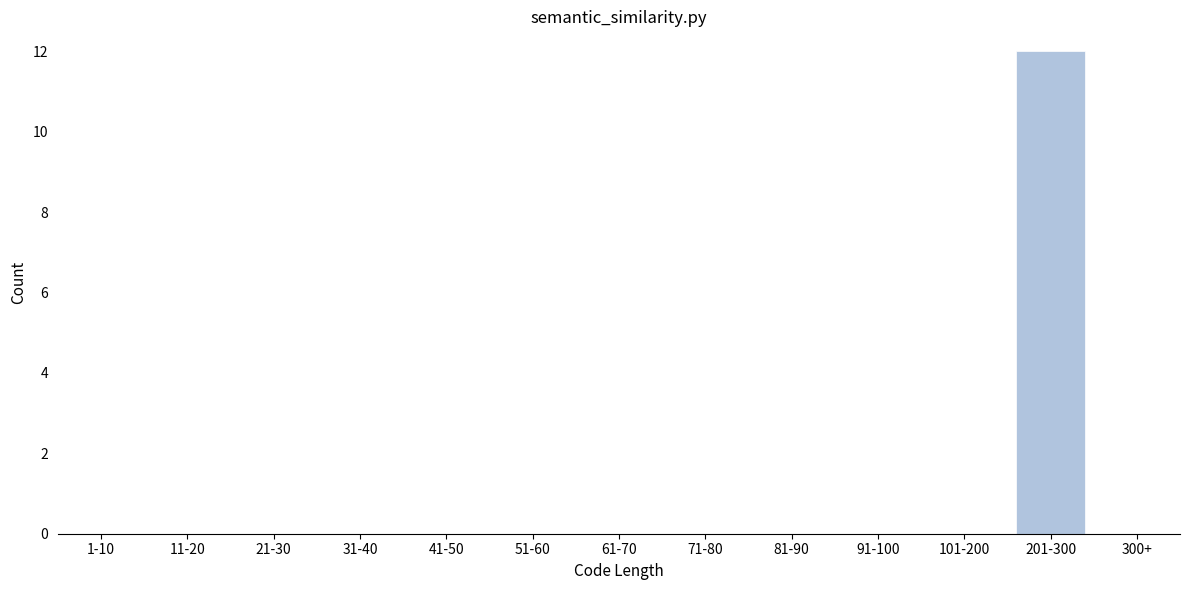

Reading left to right, what are all the values shown in this chart?

1-10=0	11-20=0	21-30=0	31-40=0	41-50=0	51-60=0	61-70=0	71-80=0	81-90=0	91-100=0	101-200=0	201-300=12	300+=0